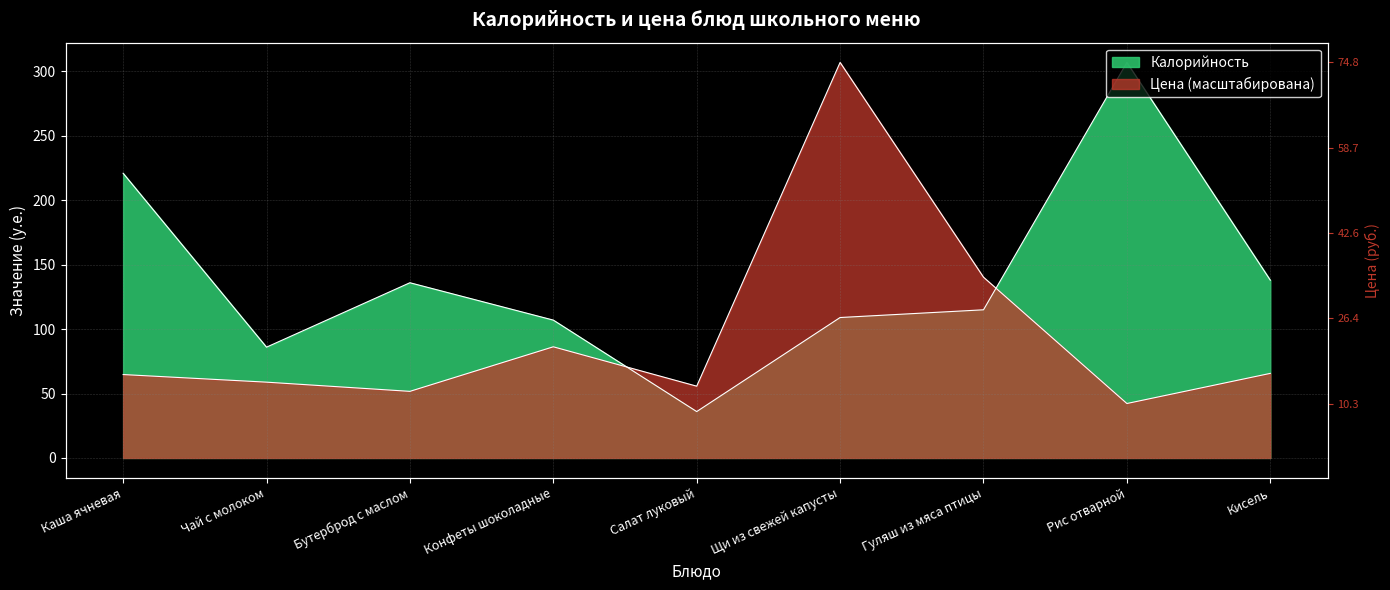

The value of Калорийность at Кисель is 138.0. True or false?

True